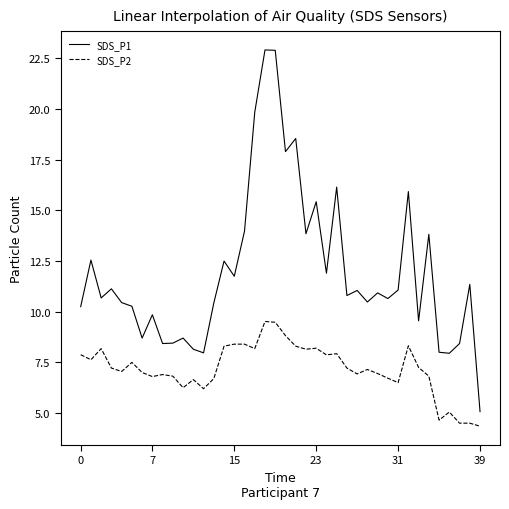

What is the maximum value for SDS_P2?

9.5